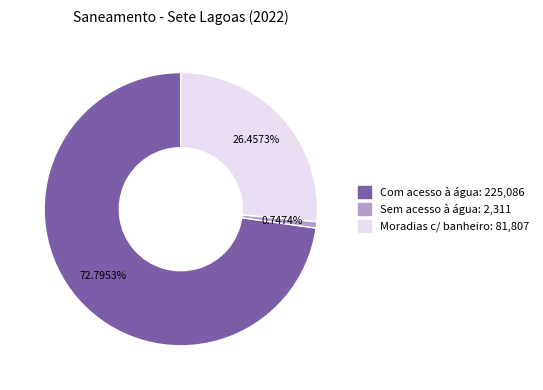

Is there any slice that represents more than half of the pie?

Yes